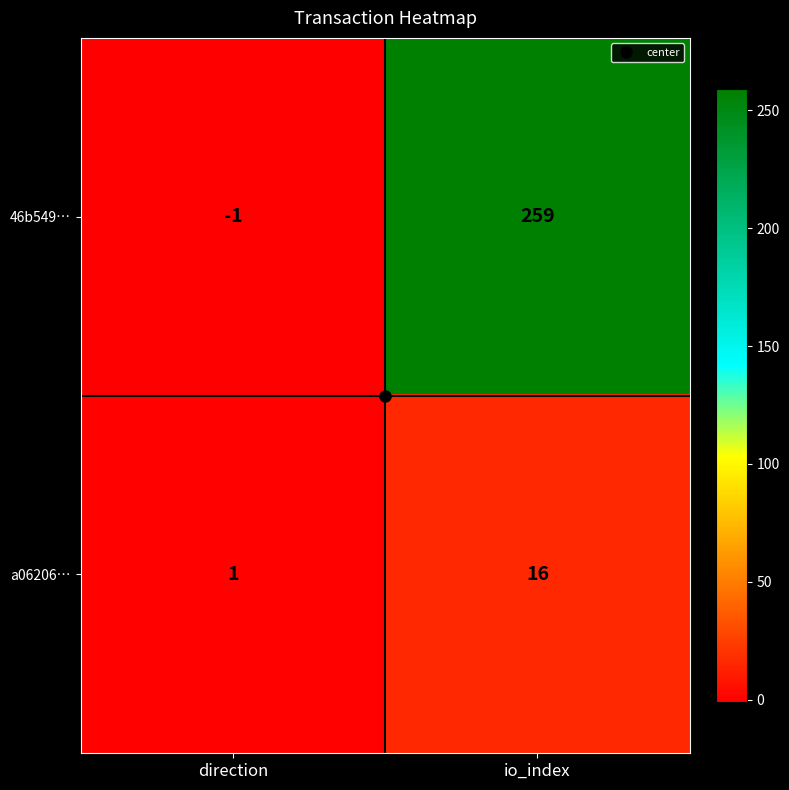

What is the average value of the 46b549… series?

129